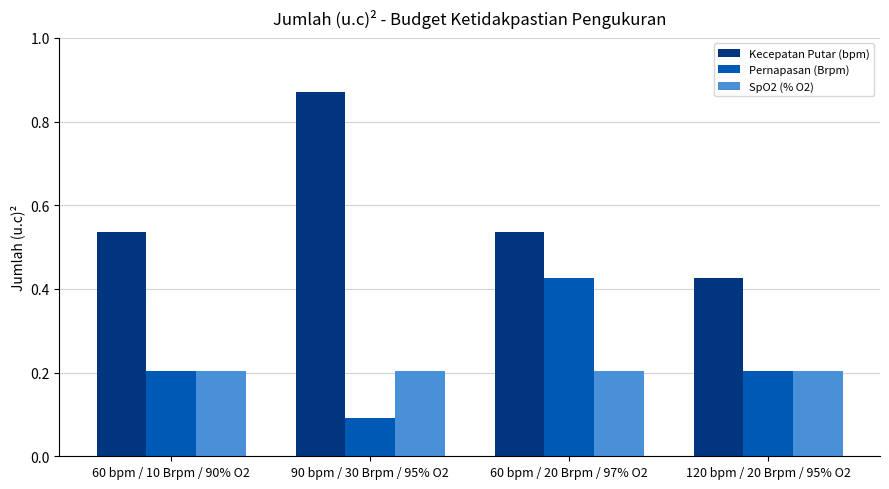

How many data points does each series have?

4